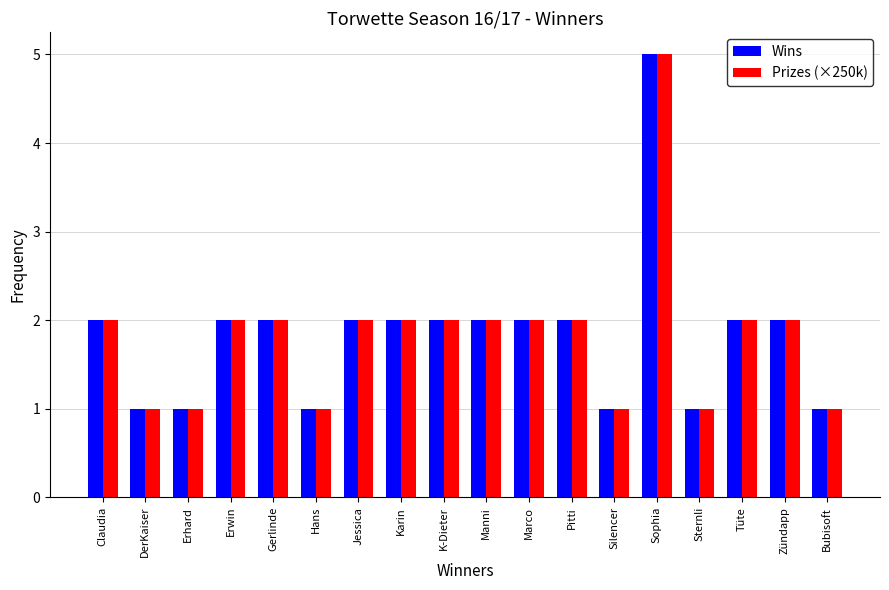

At which category is the sum across all series the highest?

Sophia